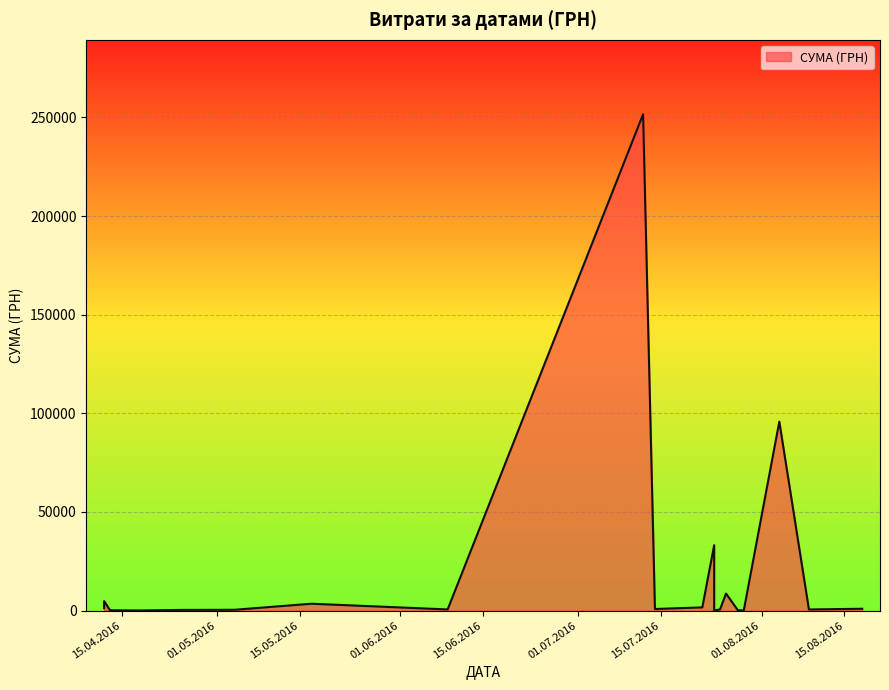

What is the change in value from 18.08.2016 to 18.04.2016?

-873.1